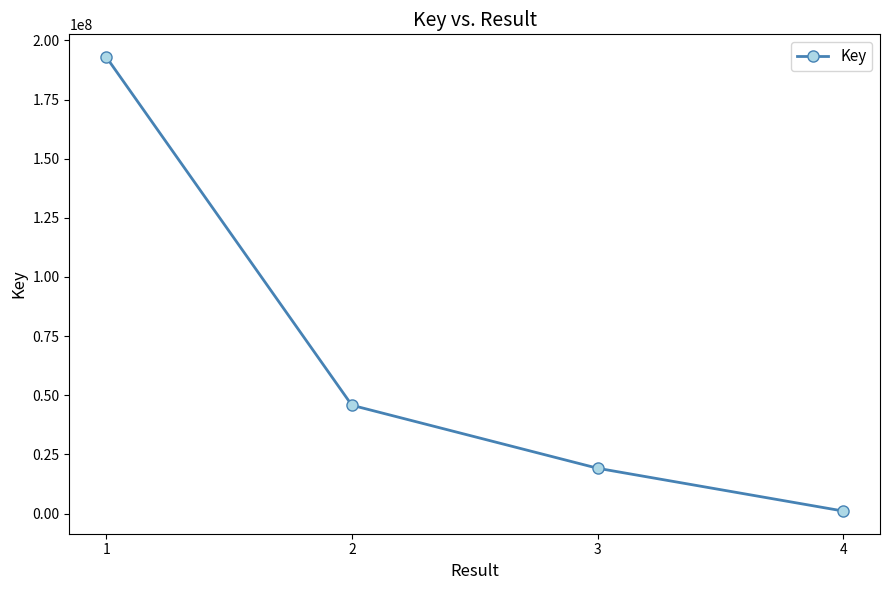

What is the smallest value displayed?

1094401